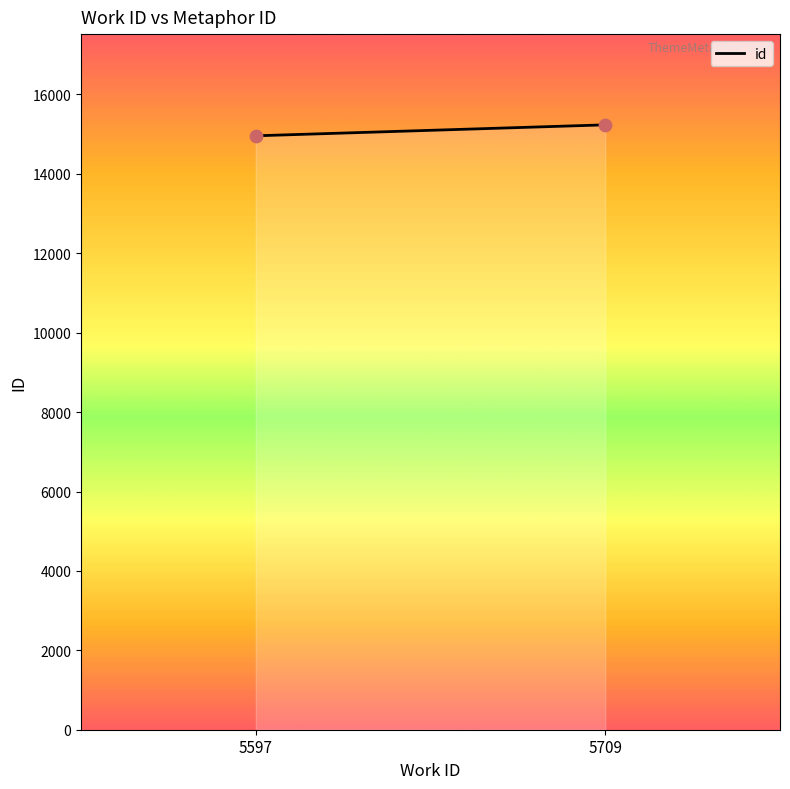

What is the average Y value?

15097